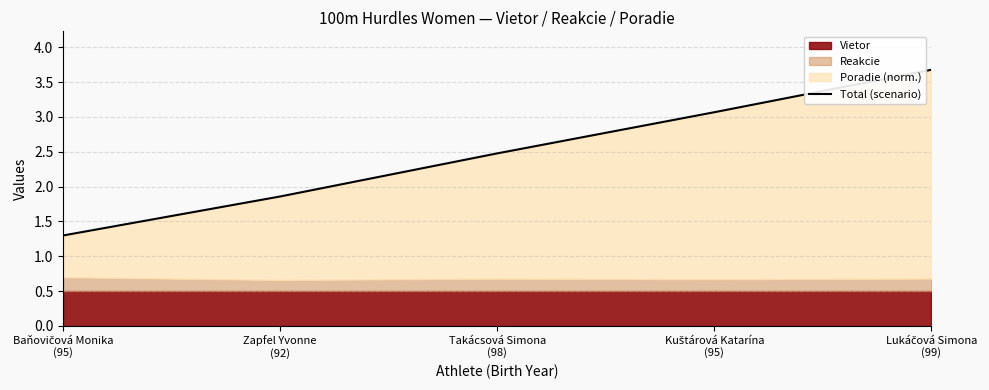

What is the label of the 5th point from the left?

Lukáčová Simona
(99)